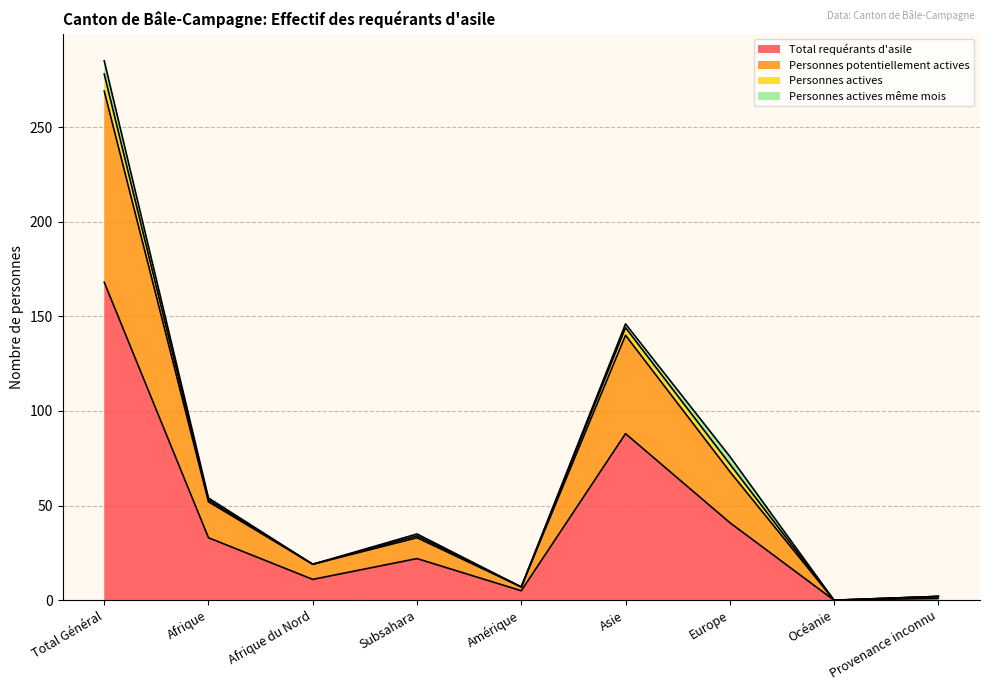

Is the value of Personnes potentiellement actives at Amérique greater than the value of Total requérants d'asile at Subsahara?

No